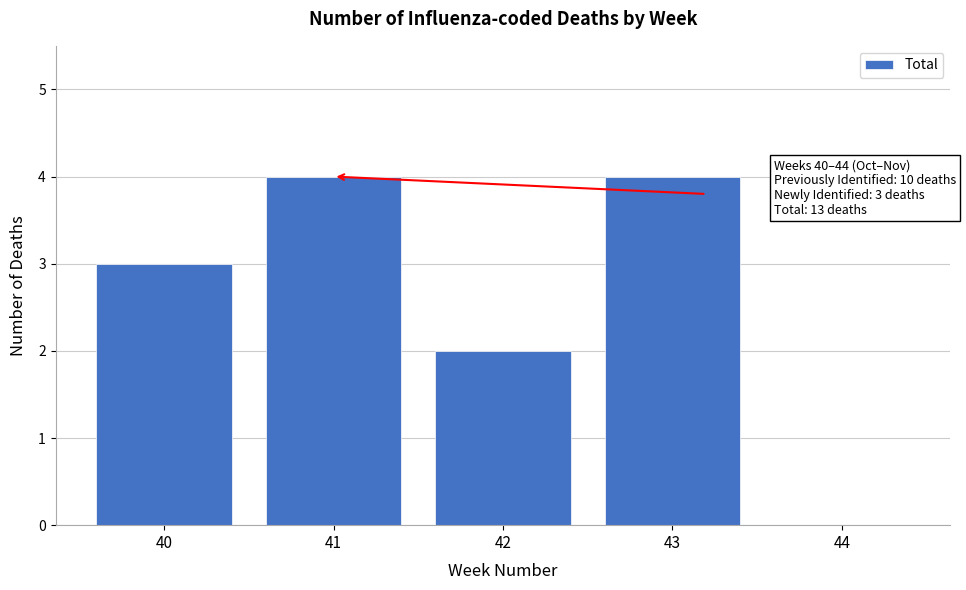

Reading left to right, transcribe all the data shown in this chart.

40=3	41=4	42=2	43=4	44=0